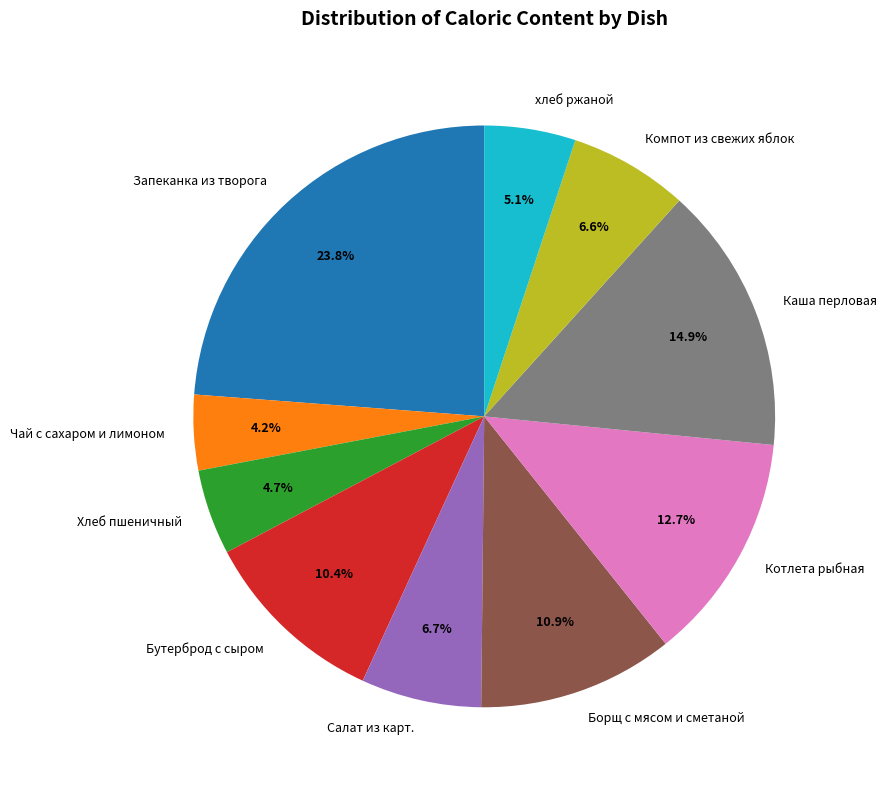

To the nearest percent, what percentage of the pie is Компот из свежих яблок?

7%